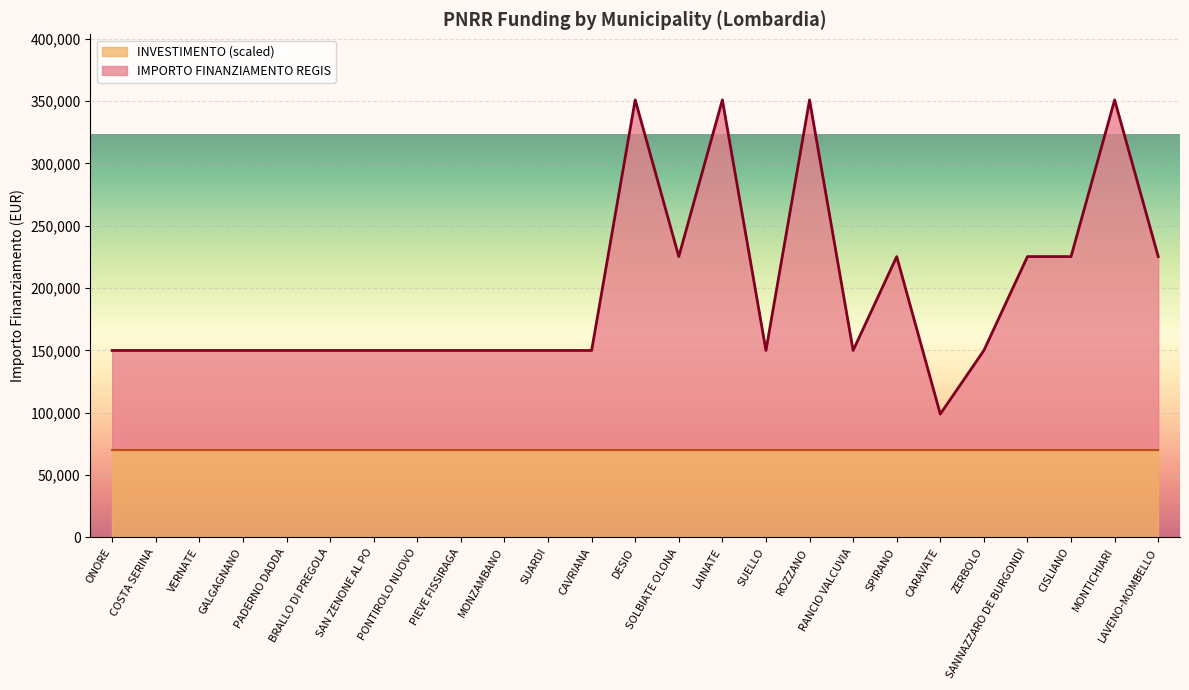

Reading right to left, list all the values displayed in this chart.

LAVENO-MOMBELLO=225234	MONTICHIARI=350932	CISLIANO=225234	SANNAZZARO DE BURGONDI=225234	ZERBOLO=149922	CARAVATE=98902	SPIRANO=225234	RANCIO VALCUVIA=149922	ROZZANO=350932	SUELLO=149922	LAINATE=350932	SOLBIATE OLONA=225234	DESIO=350932	CAVRIANA=149922	SUARDI=149922	MONZAMBANO=149922	PIEVE FISSIRAGA=149922	PONTIROLO NUOVO=149922	SAN ZENONE AL PO=149922	BRALLO DI PREGOLA=149922	PADERNO DADDA=149922	GALGAGNANO=149922	VERNATE=149922	COSTA SERINA=149922	ONORE=149922